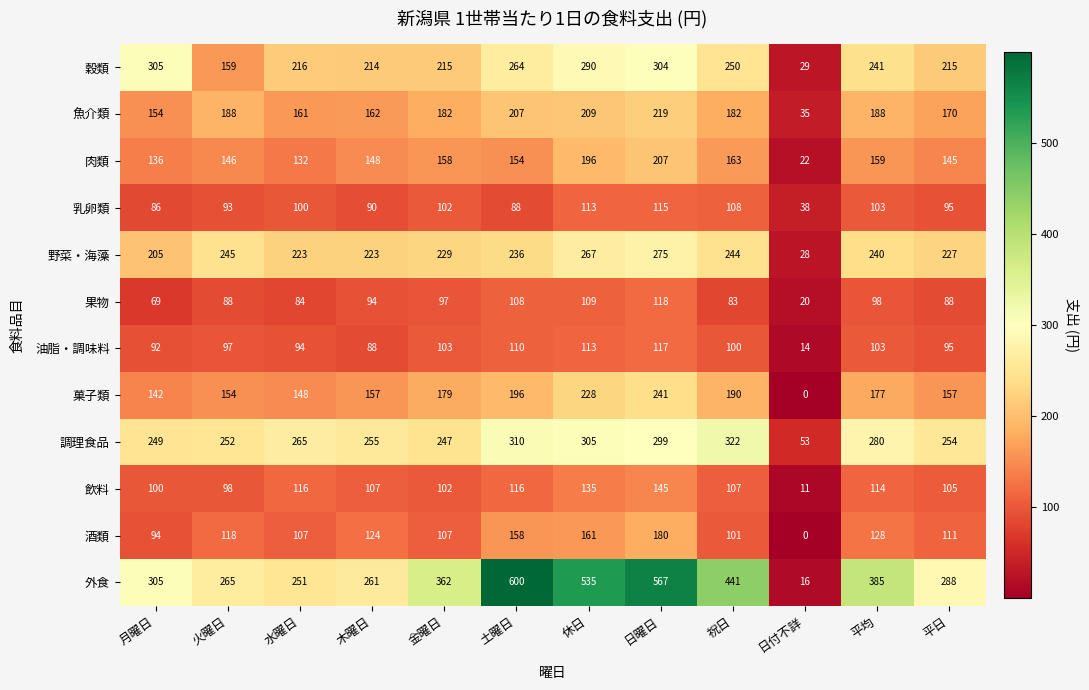

At which label is 魚介類 closest to 127?

月曜日